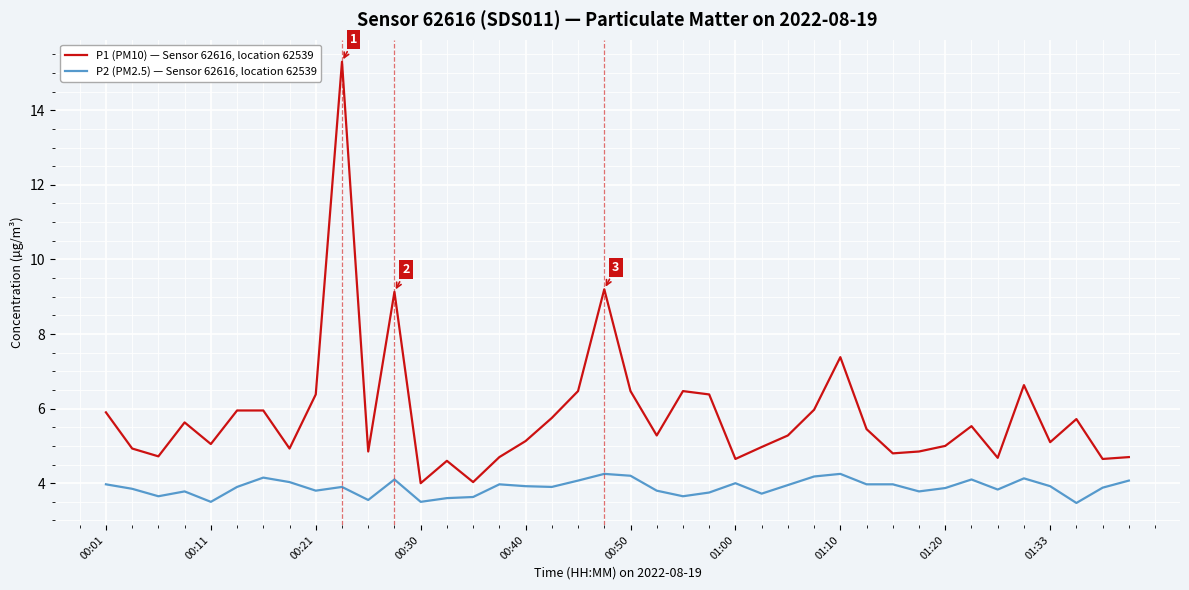

Which series has the widest spread of values?

P1 (PM10) — Sensor 62616, location 62539